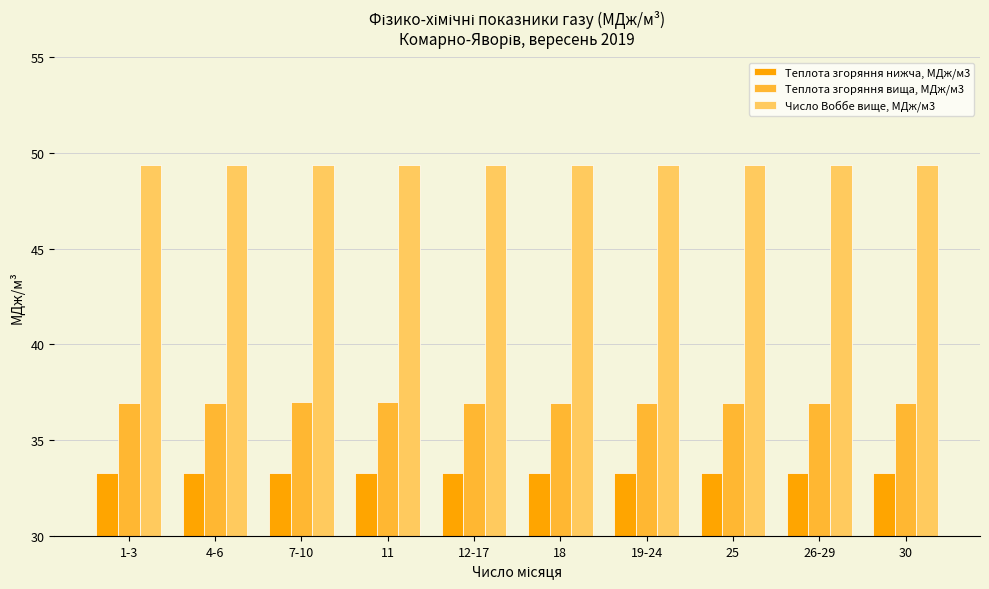

What is the sum of all Теплота згоряння вища, МДж/м3 values?

369.6